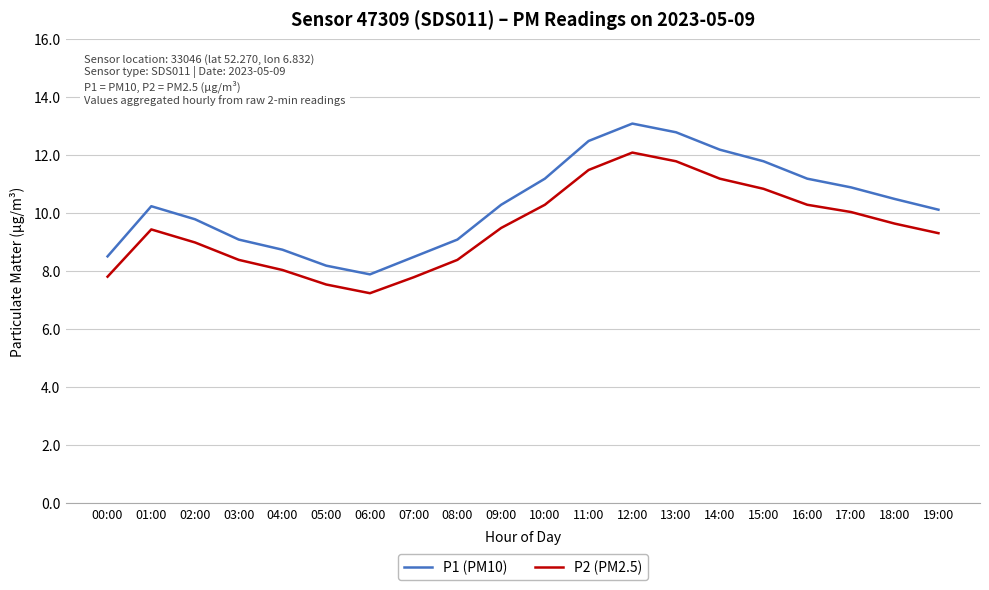

What is the sum of the P1 (PM10) values at 12:00 and 19:00?

23.2